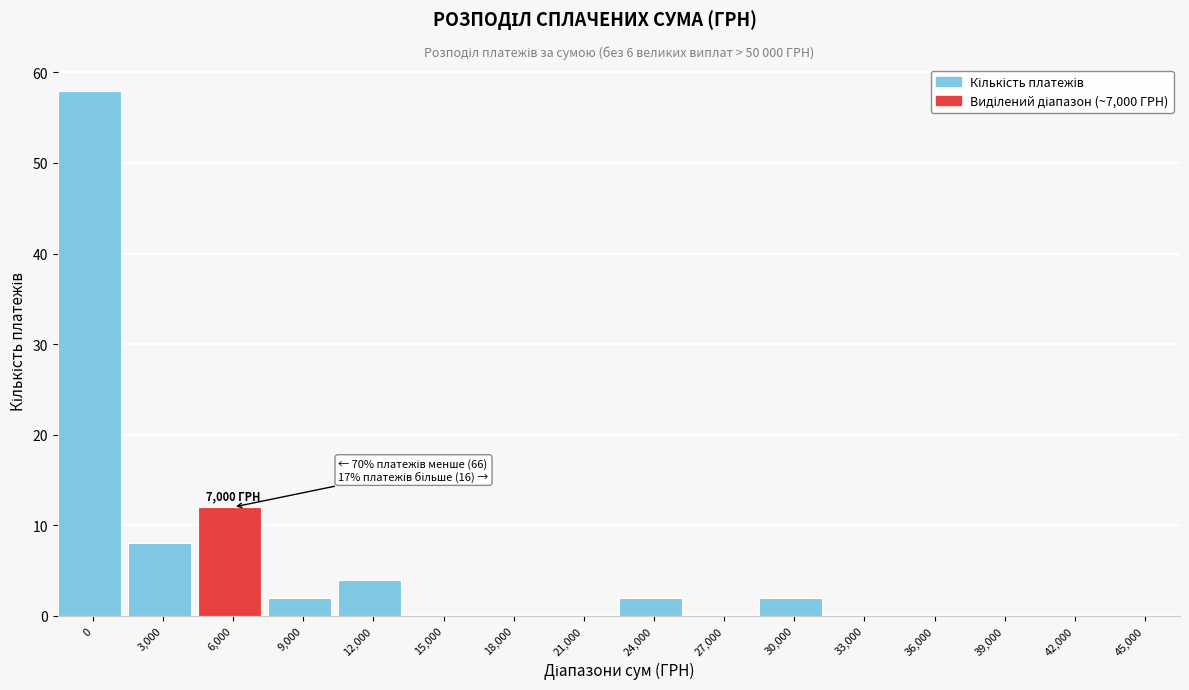

Reading left to right, transcribe all the data shown in this chart.

0=58	3,000=8	6,000=12	9,000=2	12,000=4	15,000=0	18,000=0	21,000=0	24,000=2	27,000=0	30,000=2	33,000=0	36,000=0	39,000=0	42,000=0	45,000=0